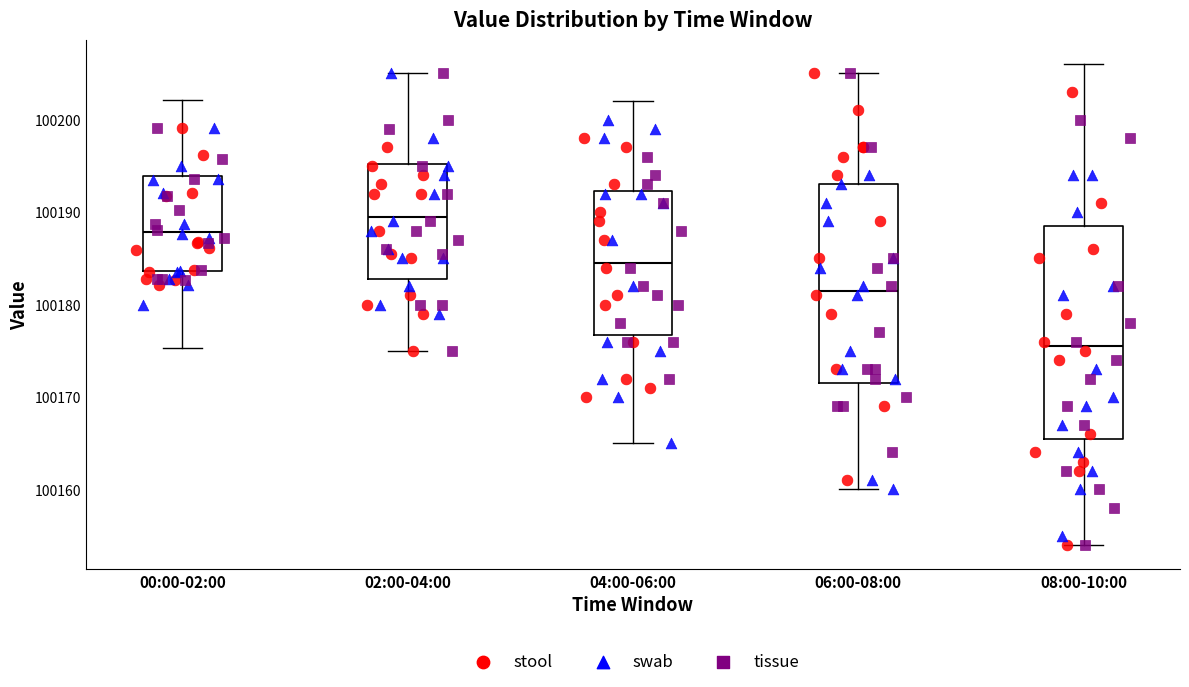

Reading left to right, transcribe this box plot: for each box, give where its median line is, the range the box spans, and where its two whiskers end, as read against the y-axis. The values are not printed on the chart, so give them approximately, as read against the axis.

00:00-02:00: median 100188, box 100184 to 100194, whiskers 100175 to 100202
02:00-04:00: median 100190, box 100183 to 100195, whiskers 100175 to 100205
04:00-06:00: median 100185, box 100177 to 100192, whiskers 100165 to 100202
06:00-08:00: median 100182, box 100172 to 100193, whiskers 100160 to 100205
08:00-10:00: median 100176, box 100166 to 100189, whiskers 100154 to 100206